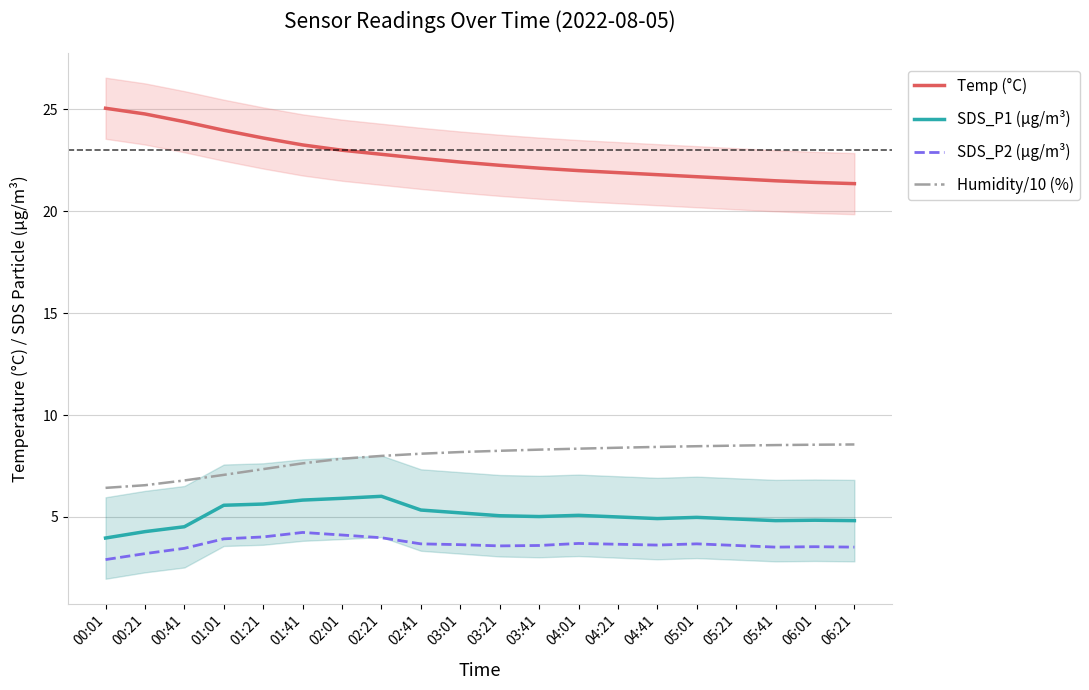

Between 00:41 and 03:41, which series saw the biggest shift?

Temp (°C)